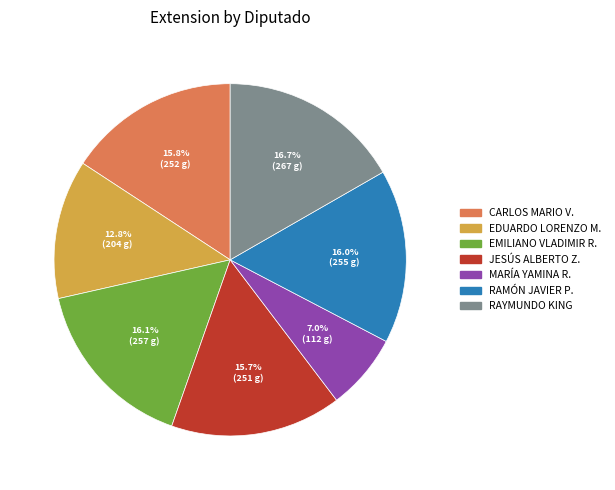

Is there a majority slice in this chart?

No